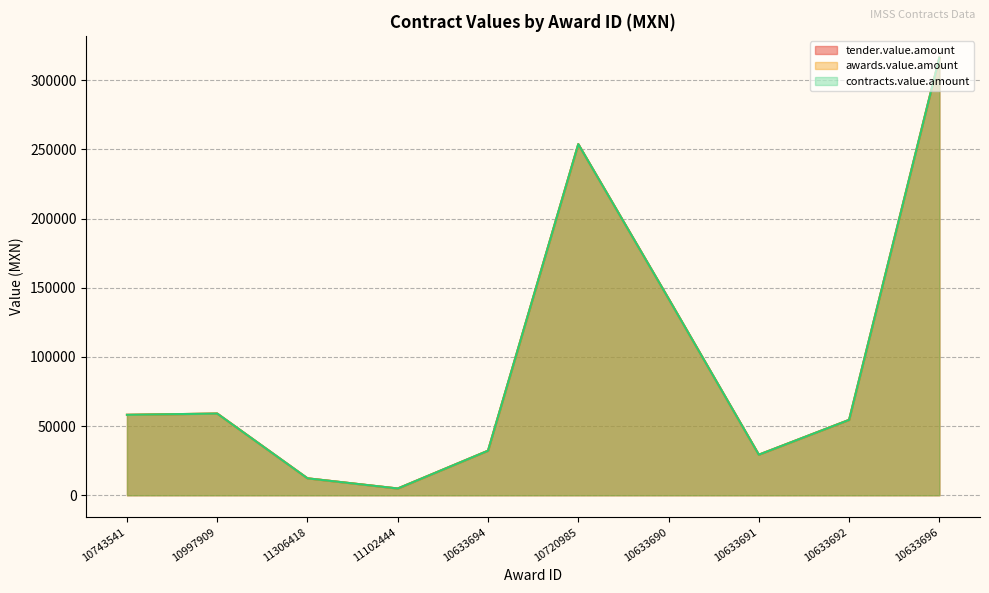

What is the difference between the maximum and minimum values in the tender.value.amount series?

311366.4